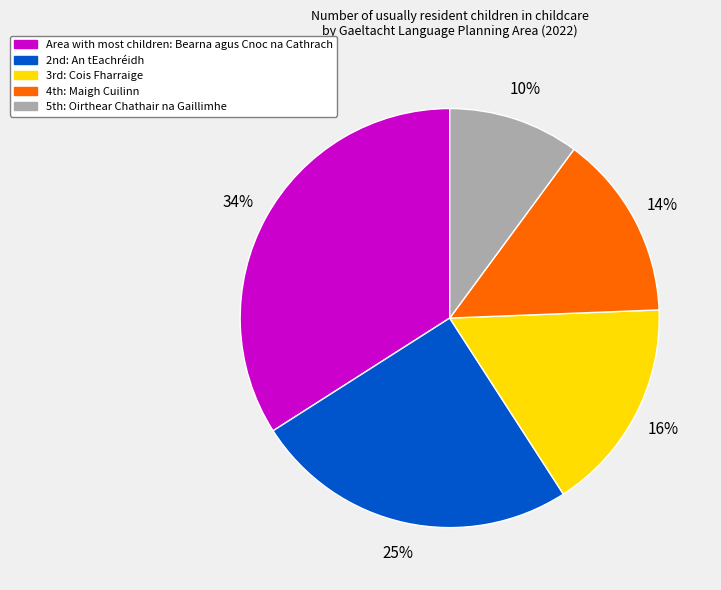

To the nearest percent, what is the difference between the largest and smallest slice percentages?

24%